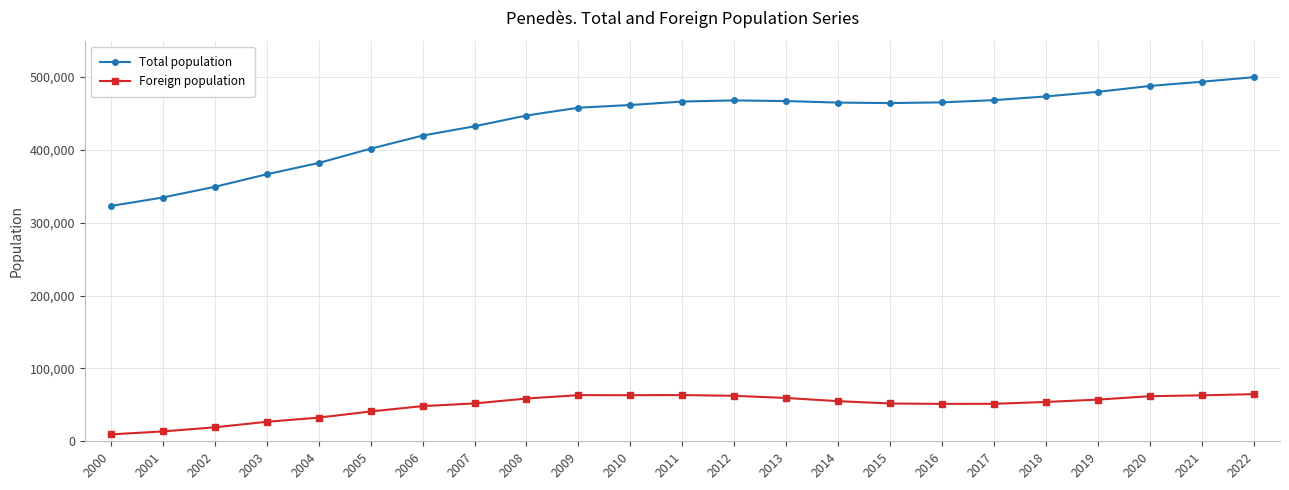

True or false: Foreign population and Total population cross at least once.

False